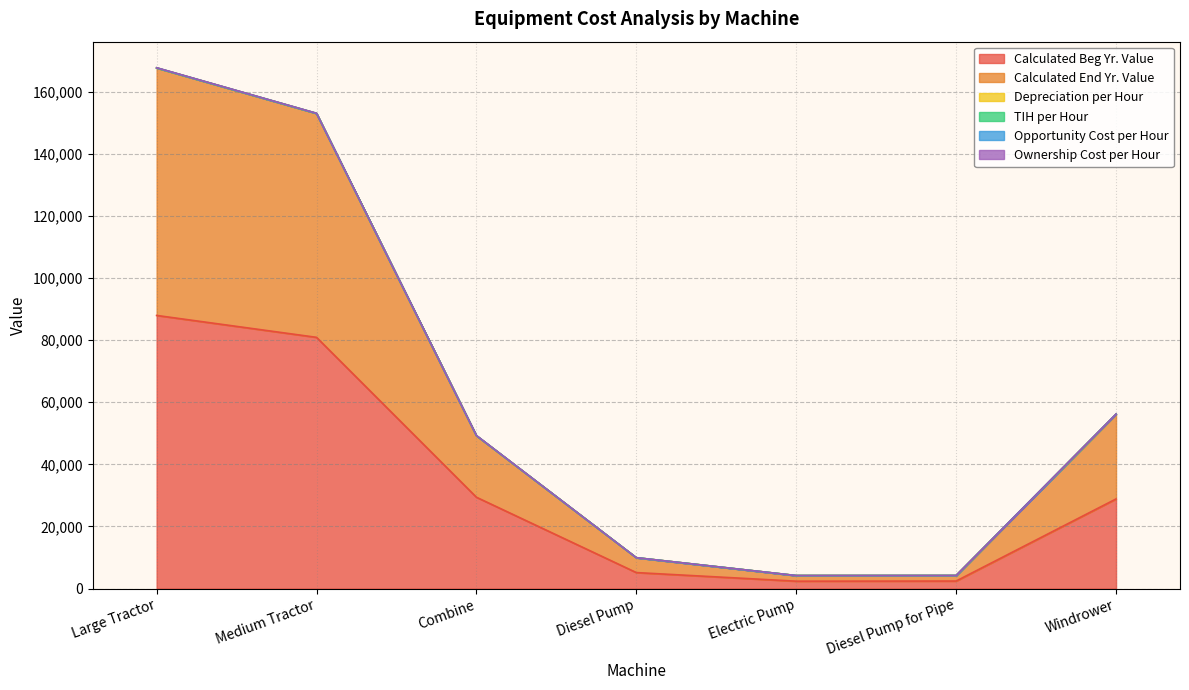

What is the total value across all series at Combine?

49291.4